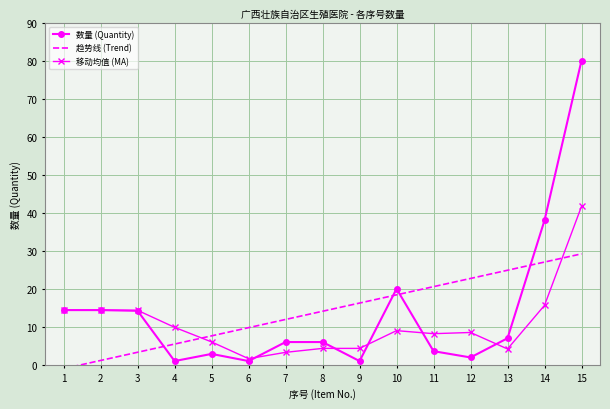

What is the minimum value shown in the chart?

-1.0